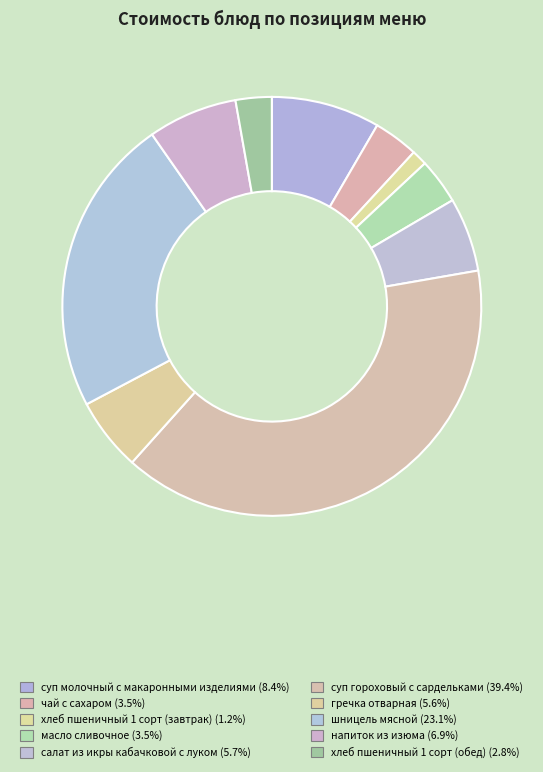

Count the number of slices in the pie.

10